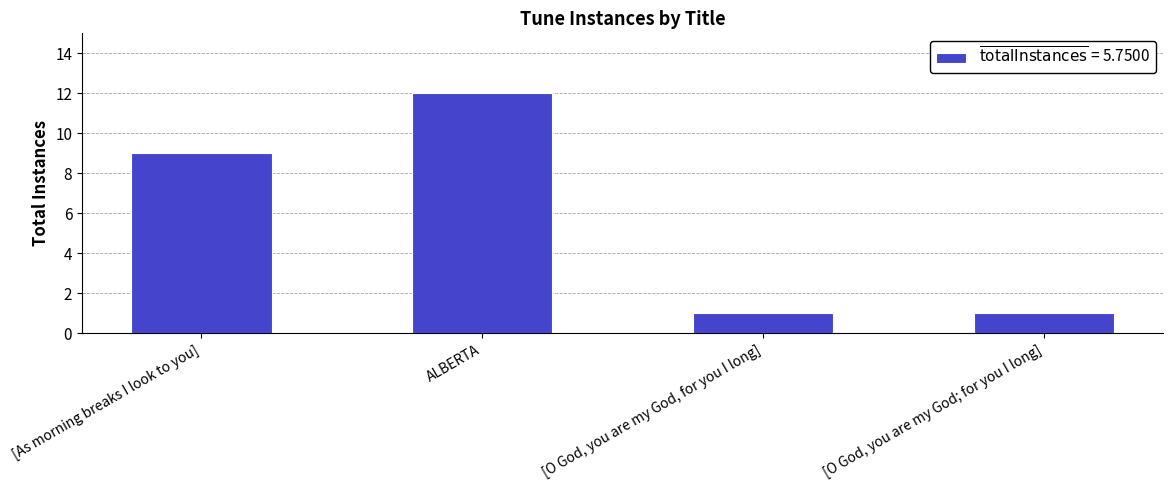

What is the greatest value displayed?

12